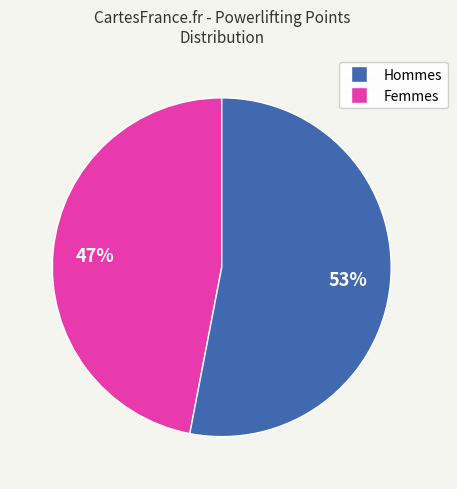

To the nearest percent, what is the difference between the largest and smallest slice percentages?

6%